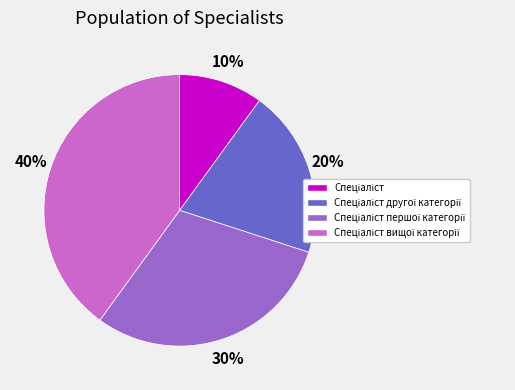

To the nearest percent, what is the difference between the largest and smallest slice percentages?

30%